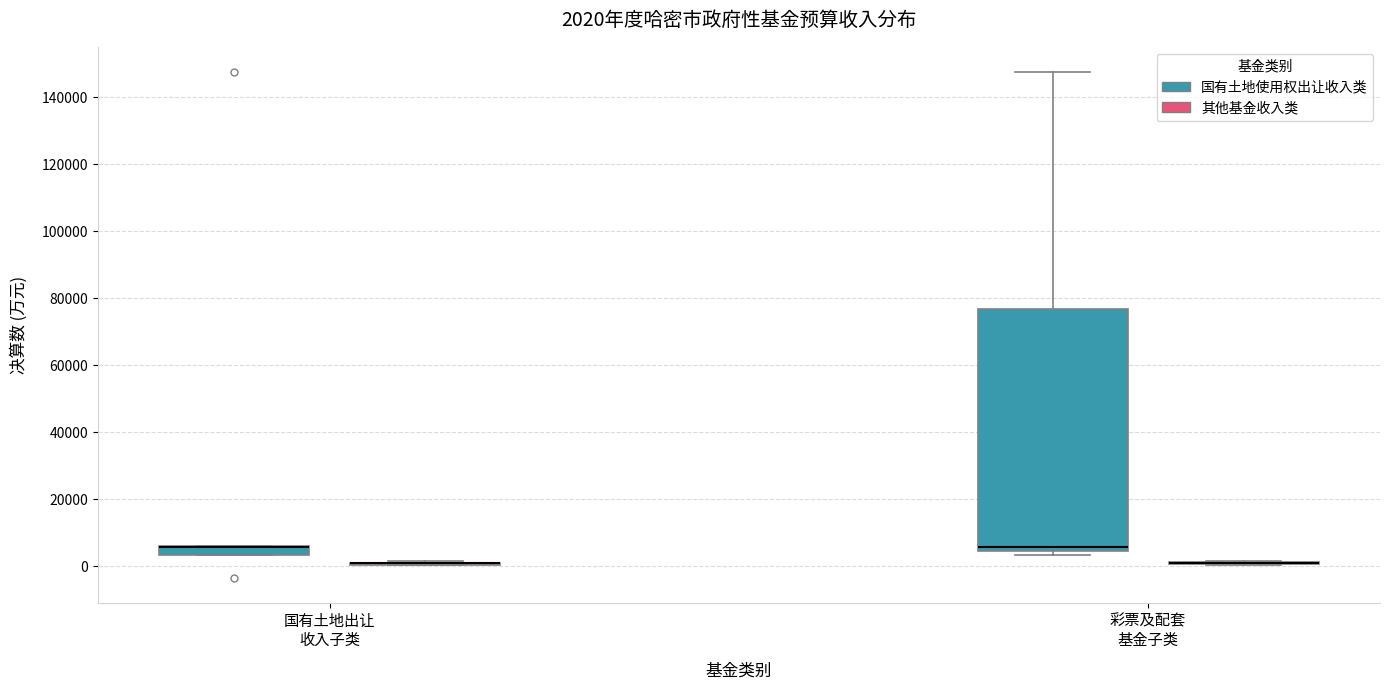

Which box is the tallest, from its lower edge to its upper edge?

彩票及配套 基金子类 (国有土地使用权出让收入类)